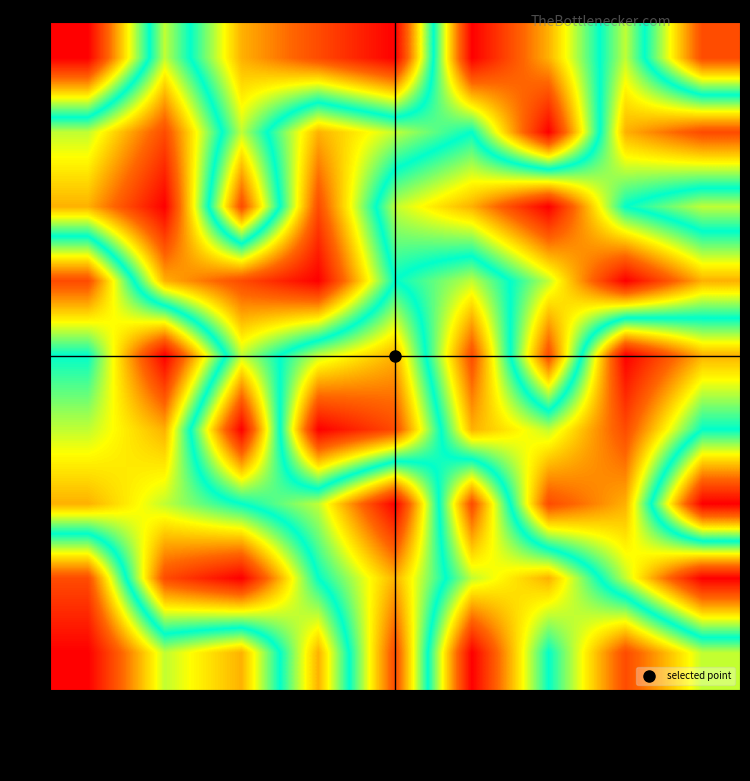

Reading left to right, what are all the values shown in this chart?

4: 5=9	2=4	1=7	3=8	5=9	4=1	8=3	9=6	7=2
9: 5=4	2=2	1=6	3=3	5=4	4=5	8=1	9=7	7=8
3: 5=3	2=1	1=8	3=2	5=6	4=7	8=9	9=5	7=4
8: 5=8	2=3	1=2	3=1	5=5	4=4	8=6	9=9	7=7
5: 5=5	2=9	1=4	3=6	5=7	4=2	8=8	9=1	7=3
6: 5=6	2=7	1=1	3=9	5=8	4=3	8=4	9=2	7=5
7: 5=7	2=6	1=5	3=4	5=1	4=8	8=2	9=3	7=9
2: 5=2	2=8	1=9	3=5	5=3	4=6	8=7	9=4	7=1
1: 5=1	2=4	1=3	3=7	5=2	4=9	8=5	9=8	7=6